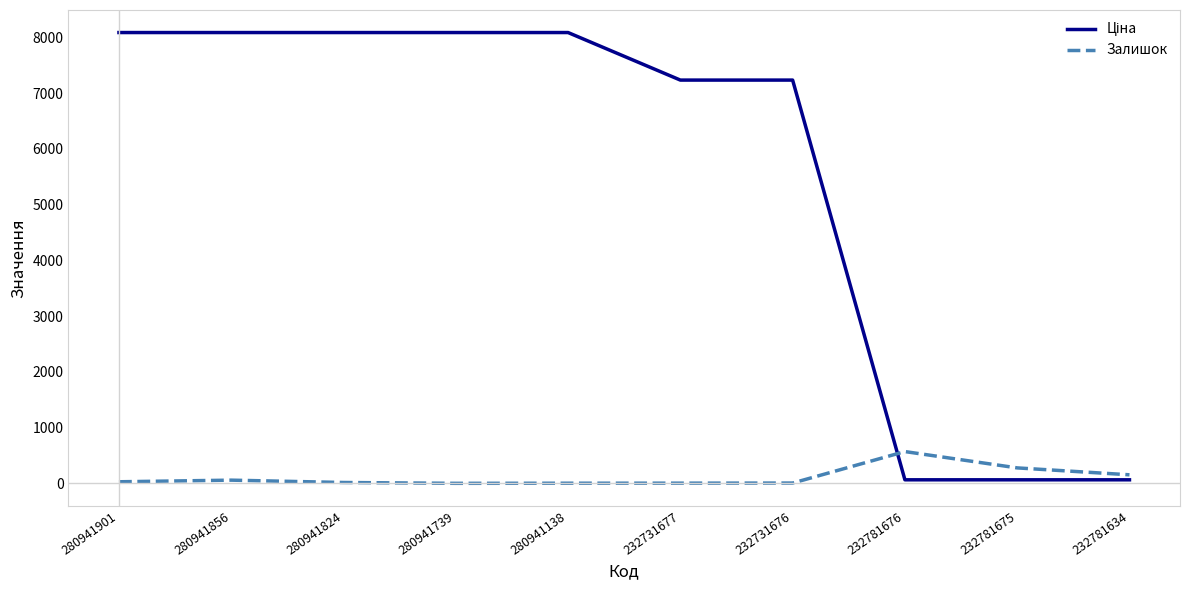

What is the highest value of the Залишок series?

570.0